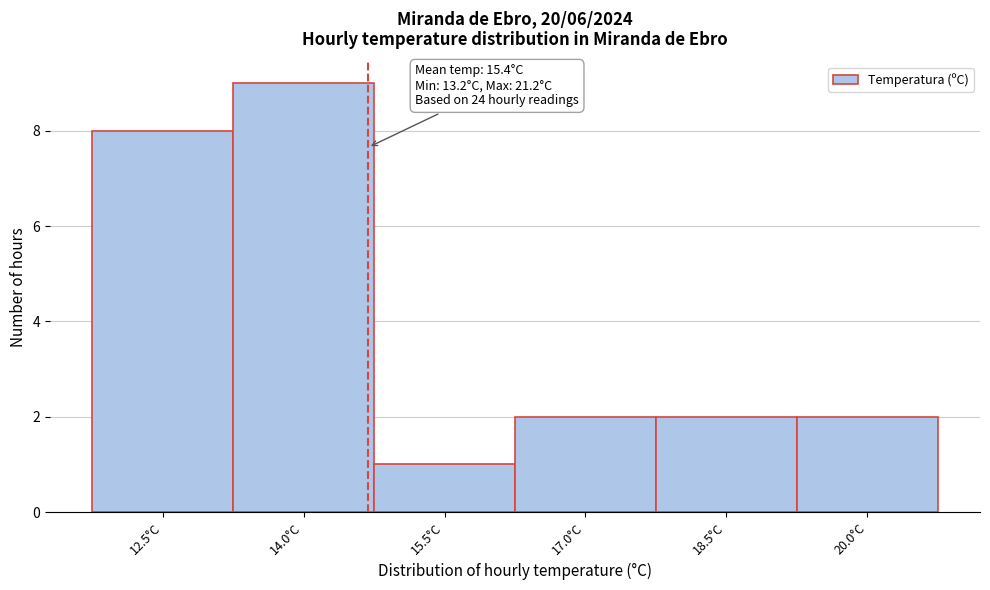

Reading right to left, what are all the values shown in this chart?

2	2	2	1	9	8